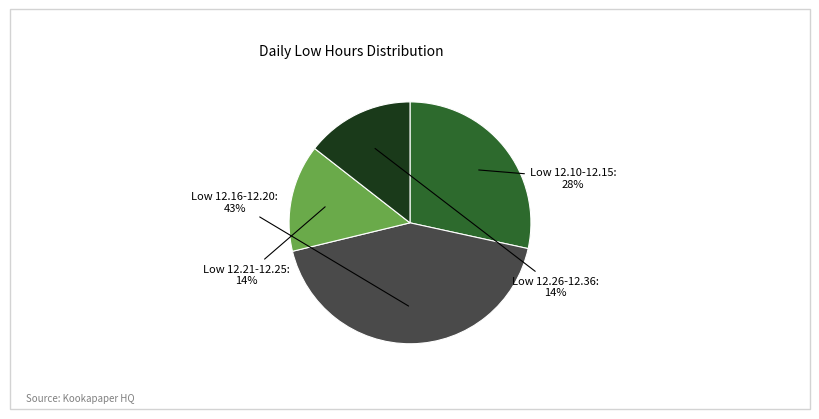

To the nearest percent, what is the average slice percentage?

25%